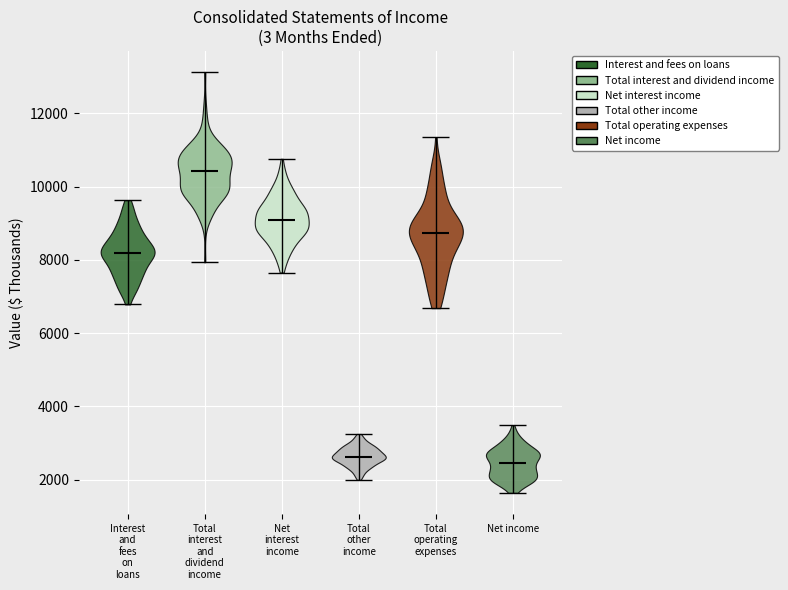

Reading left to right, read every violin against the y-axis: where its median line is, and the lowest and highest points it reaches. The values are not printed on the chart, so give them approximately, as read against the axis.

Interest and fees on loans: median line 8200, lowest point 6800, highest point 9600
Total interest and dividend income: median line 10400, lowest point 8000, highest point 13200
Net interest income: median line 9000, lowest point 7600, highest point 10800
Total other income: median line 2600, lowest point 2000, highest point 3200
Total operating expenses: median line 8800, lowest point 6600, highest point 11400
Net income: median line 2400, lowest point 1600, highest point 3400